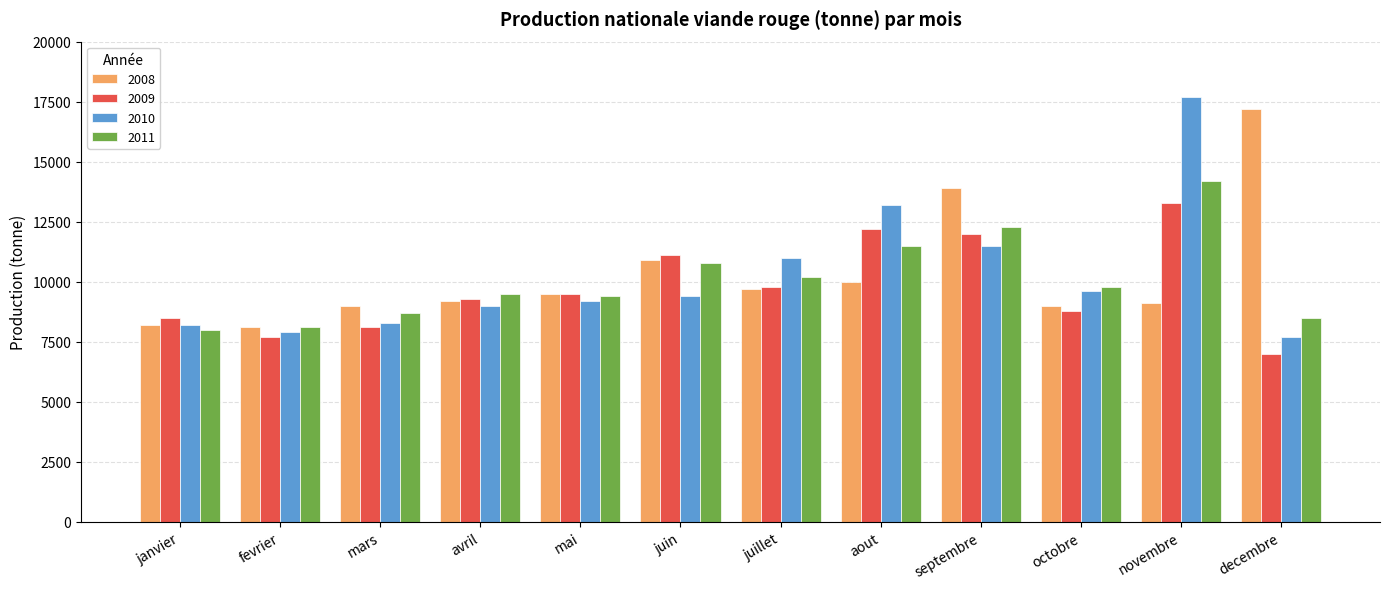

How many bars are there in each group?

4